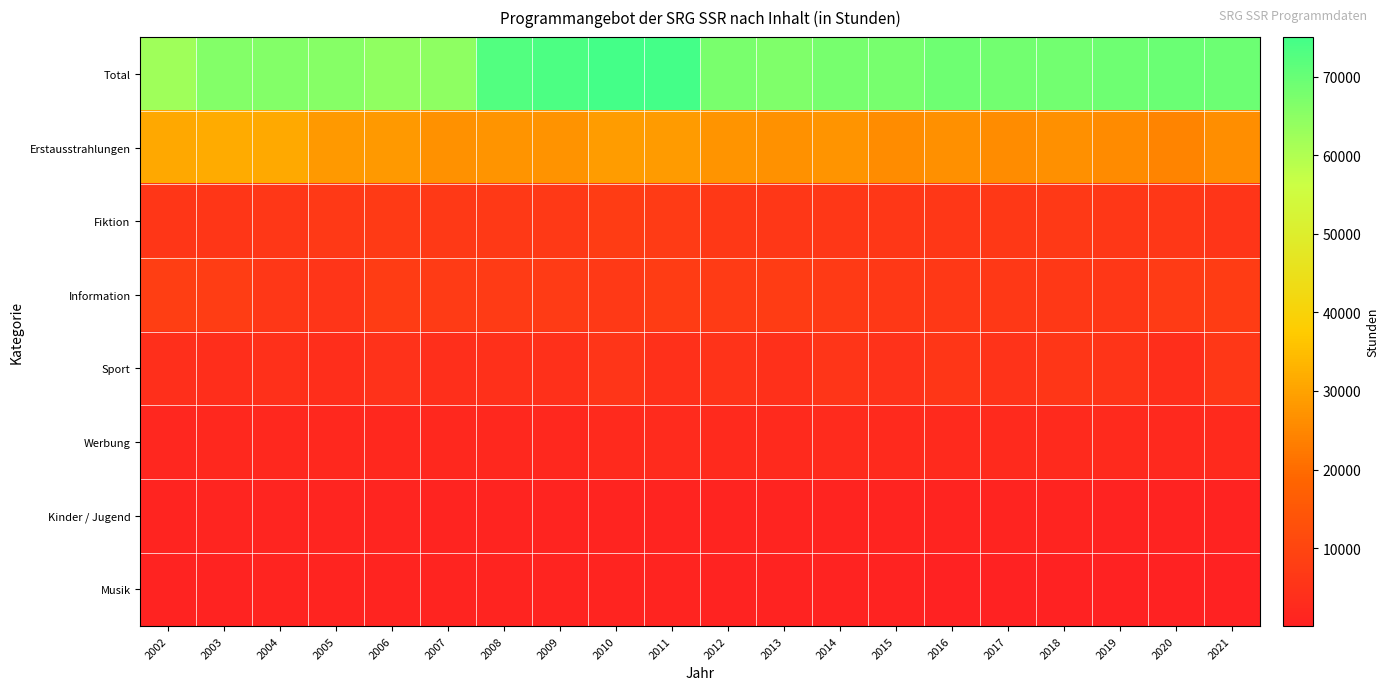

What is the maximum value shown in the chart?

75014.4